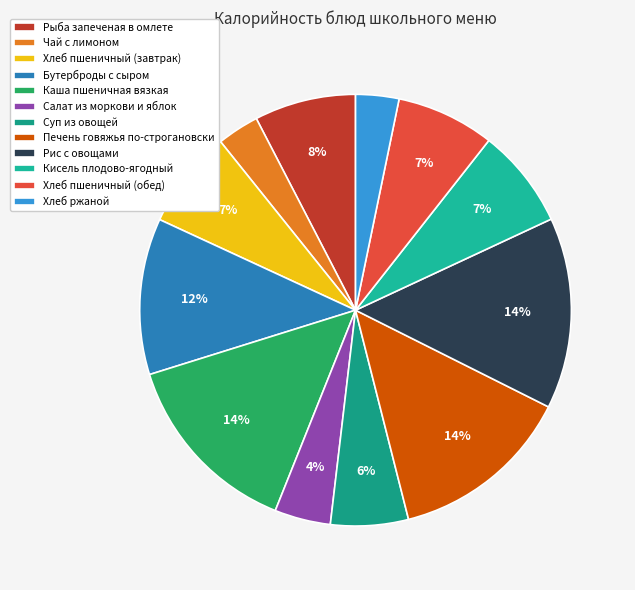

Count the number of slices in the pie.

12